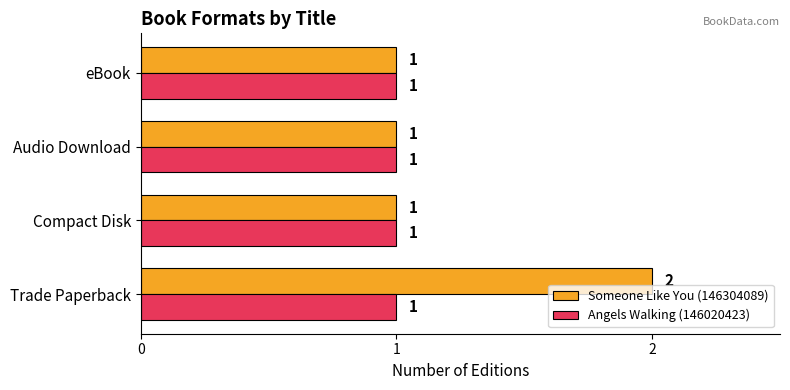

Which series has the widest spread of values?

Someone Like You (146304089)